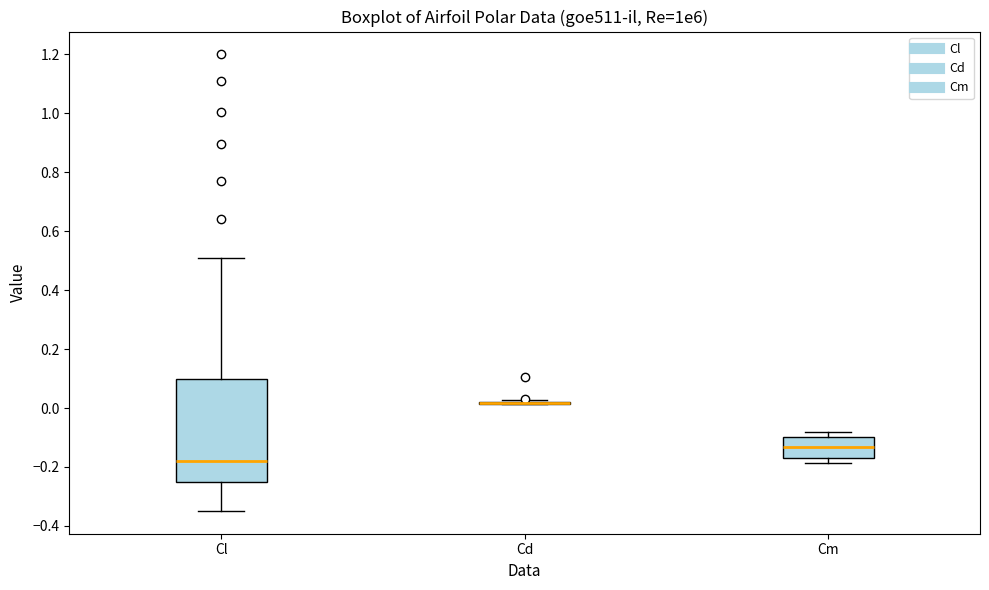

Reading left to right, transcribe this box plot: for each box, give where its median line is, the range the box spans, and where its two whiskers end, as read against the y-axis. The values are not printed on the chart, so give them approximately, as read against the axis.

Cl: median -0.18, box -0.26 to 0.10, whiskers -0.34 to 0.52
Cd: box collapsed to a line at 0.02, whiskers 0.02 to 0.02
Cm: median -0.14, box -0.16 to -0.10, whiskers -0.18 to -0.08